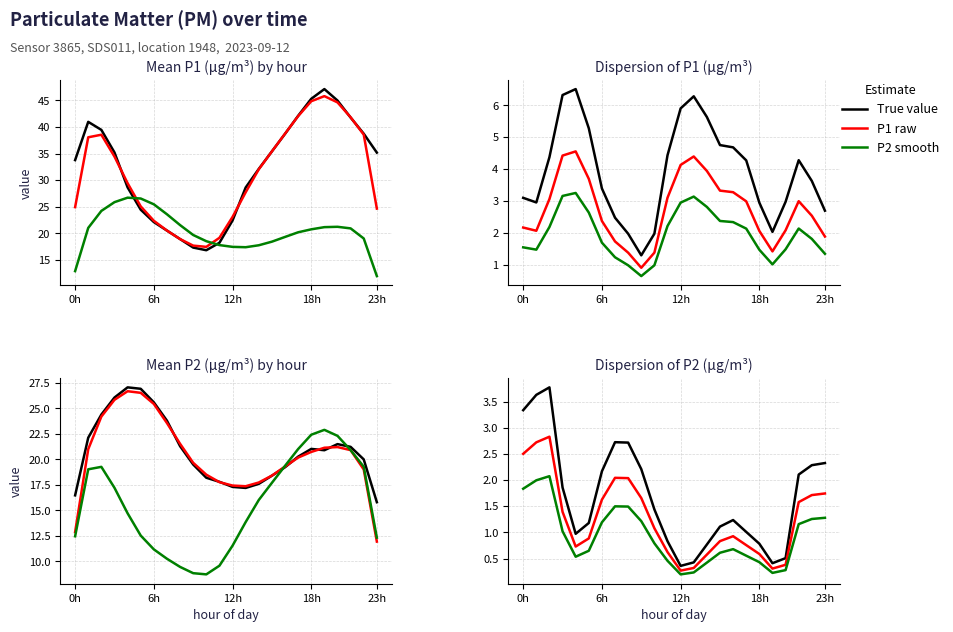

Where is True value nearest to the value 2?

21